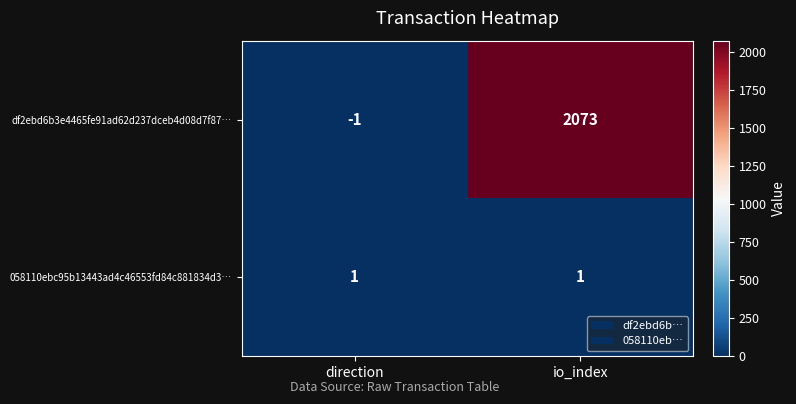

Between direction and io_index, which series saw the biggest shift?

df2ebd6b3e4465fe91ad62d237dceb4d08d7f87…